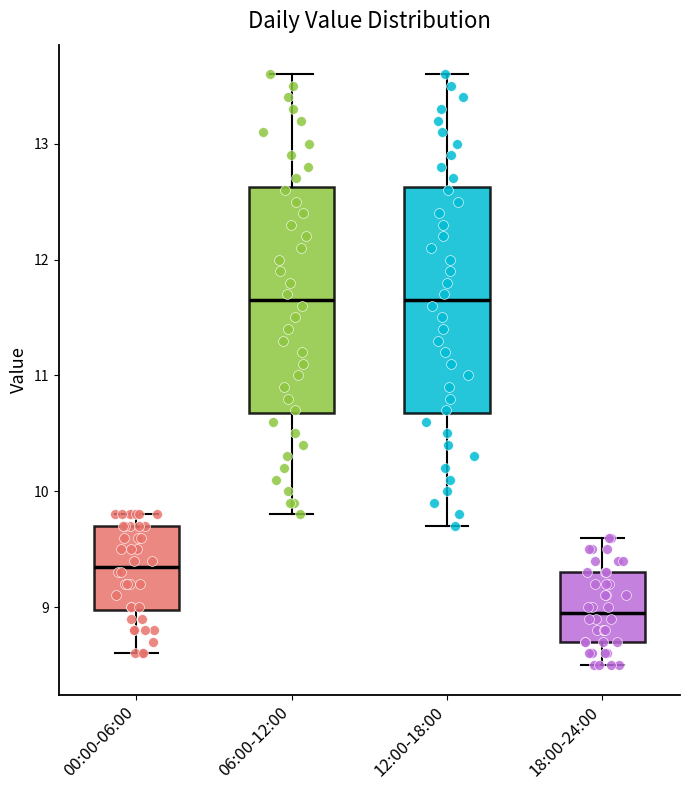

Reading left to right, read every box against the y-axis: the position of its median line, the range the box covers, and the ends of its whiskers. The values are not printed on the chart, so give them approximately, as read against the axis.

00:00-06:00: median 9.4, box 9.0 to 9.7, whiskers 8.6 to 9.8
06:00-12:00: median 11.7, box 10.7 to 12.6, whiskers 9.8 to 13.6
12:00-18:00: median 11.7, box 10.7 to 12.6, whiskers 9.7 to 13.6
18:00-24:00: median 9.0, box 8.7 to 9.3, whiskers 8.5 to 9.6